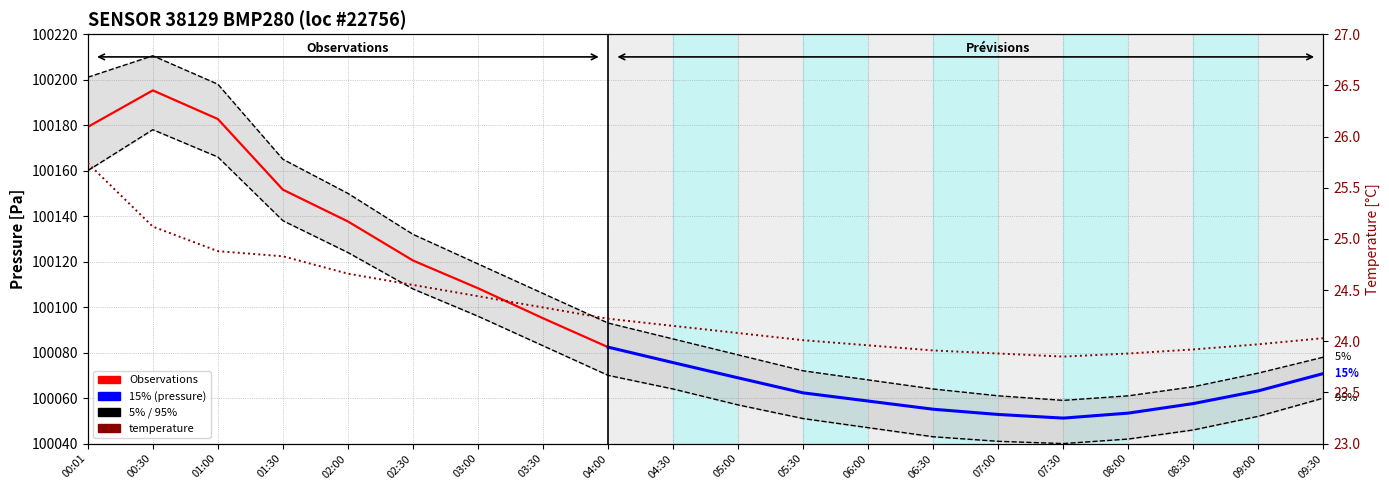

True or false: pressure_p5 has a value of 161759.6 at 08:00.

False